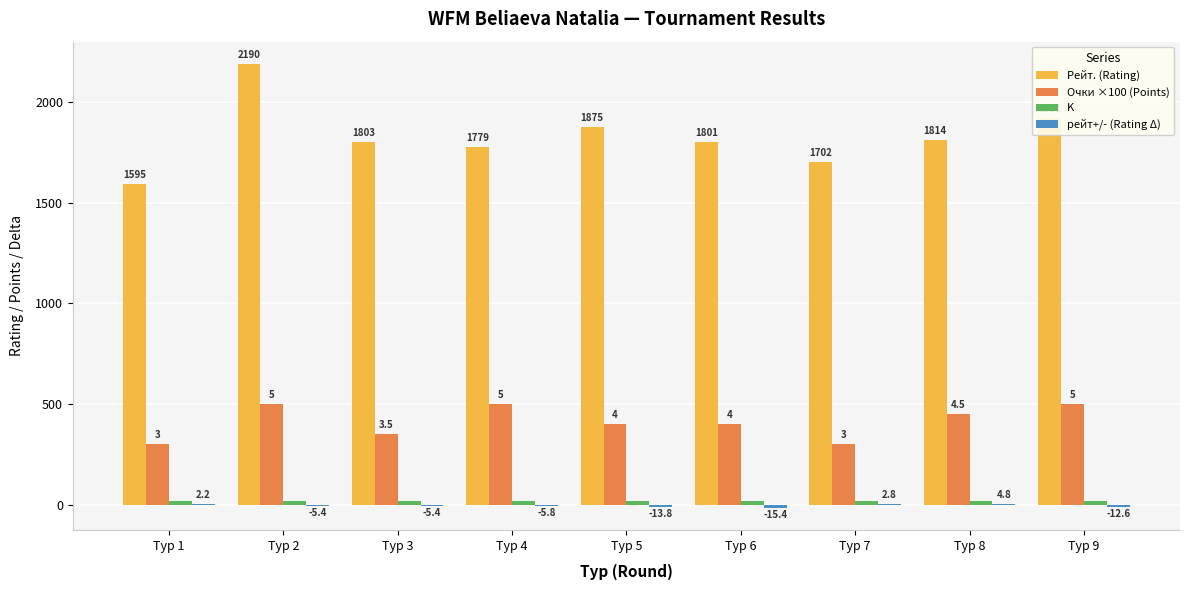

At which category is the sum across all series the highest?

Тур 2